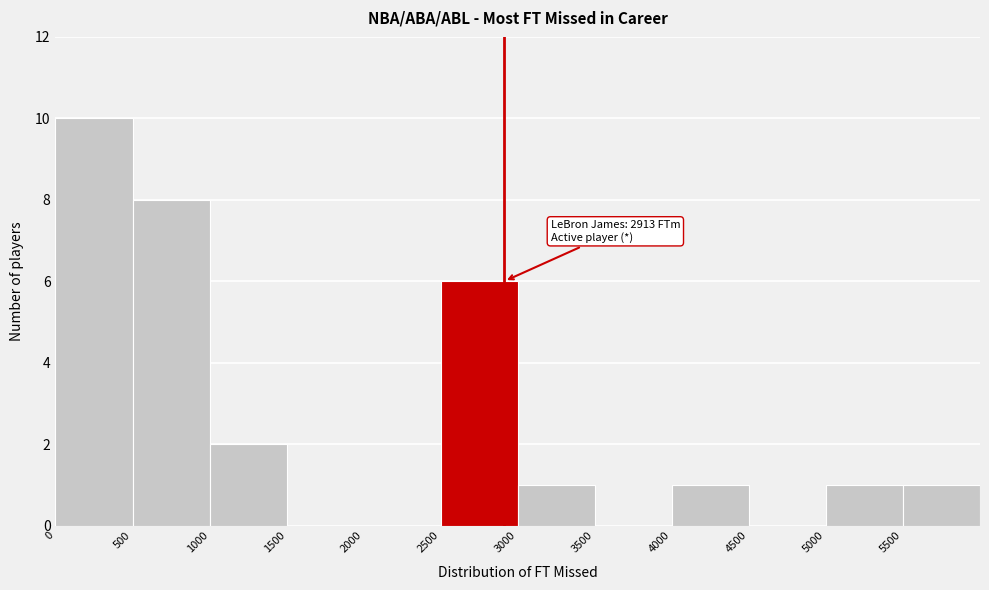

Which range on the x-axis has the tallest bar?

0 to 500